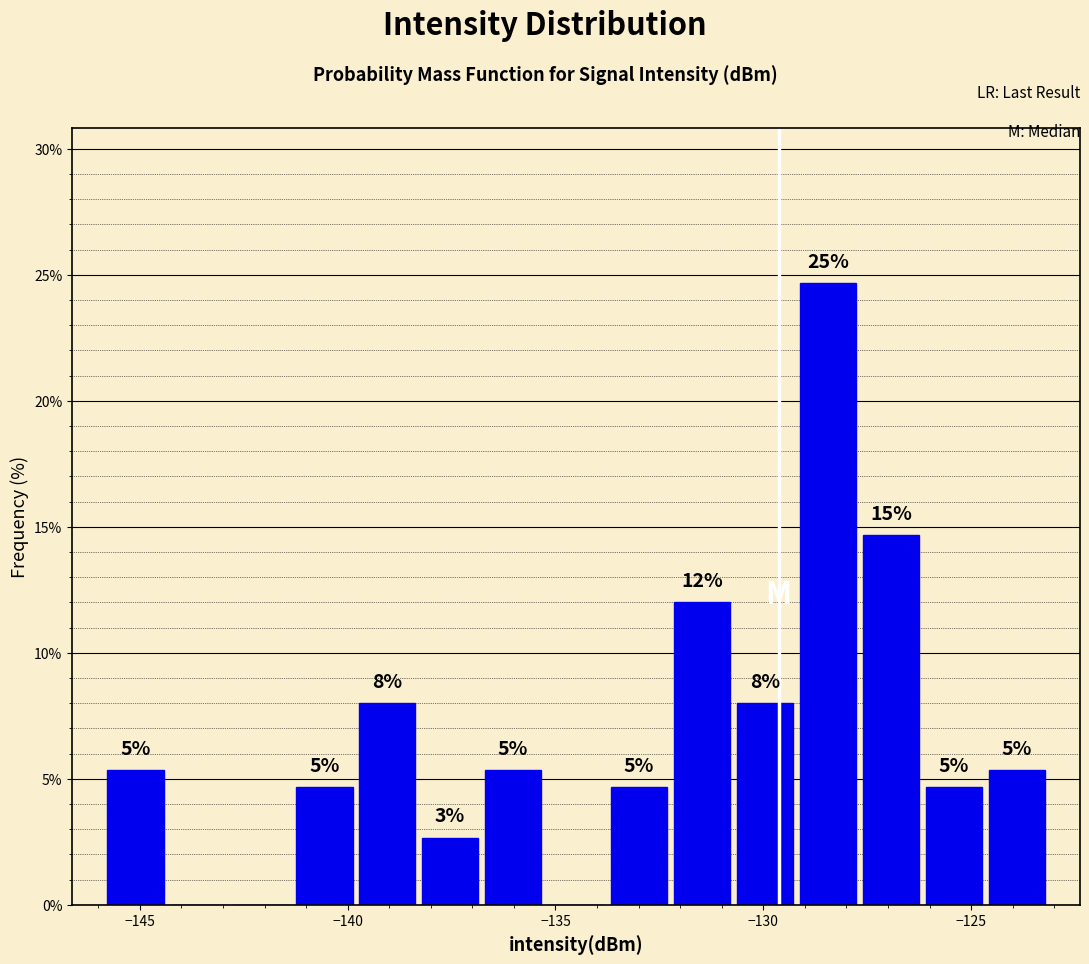

Read against the x-axis, roughly where is the centre of the tallest bar?

-128.5